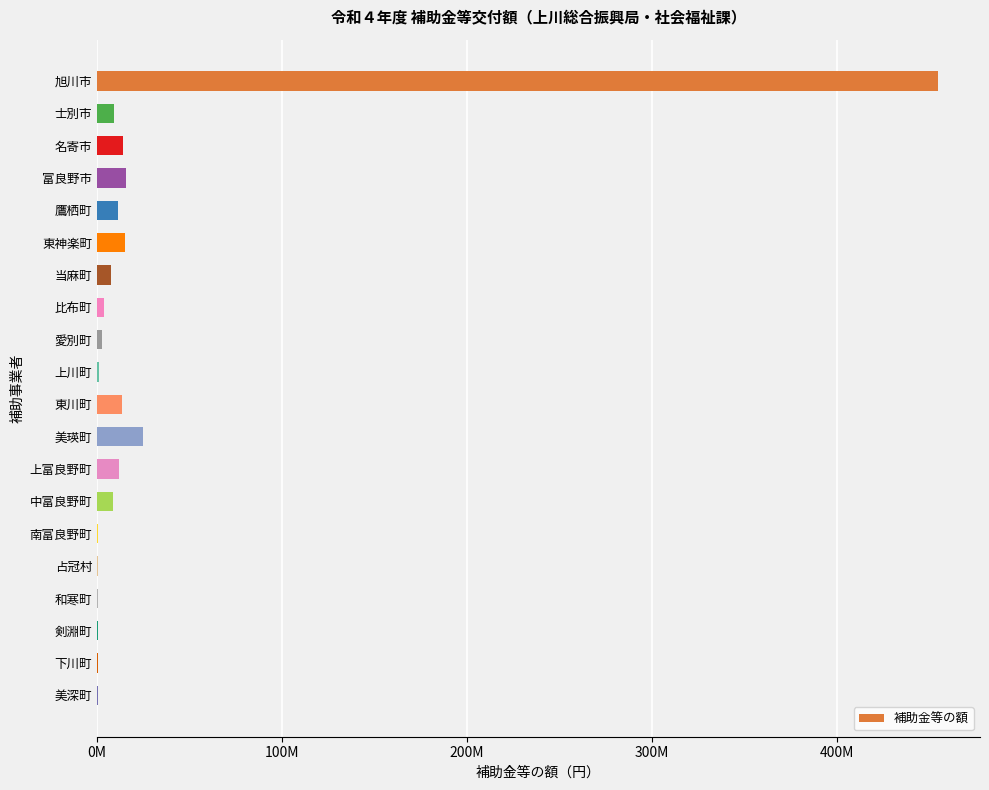

At which category does the chart reach its peak across all series?

旭川市